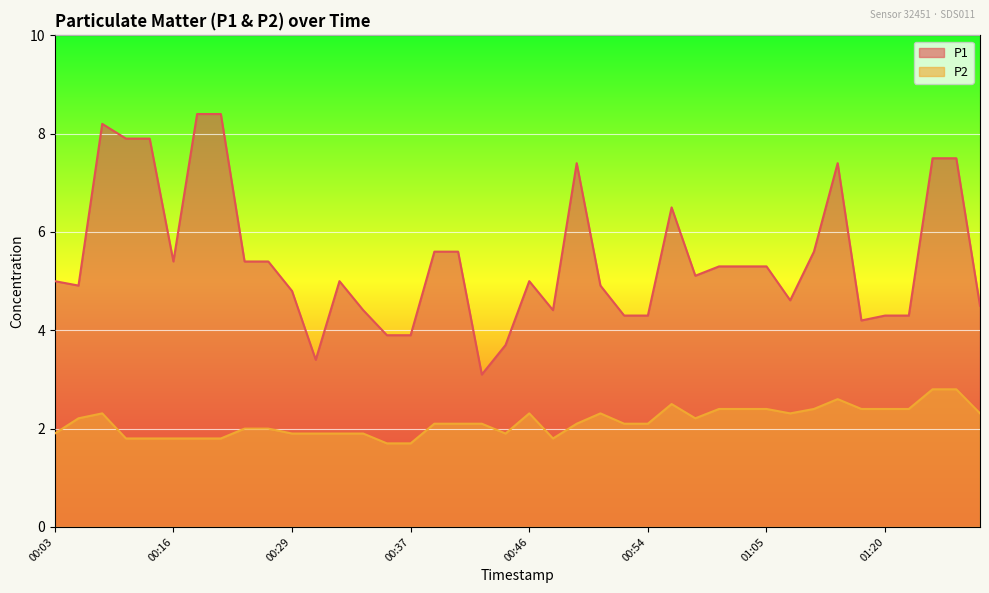

In P1, how many points are lower than both neighbors (excluding endpoints)?

8